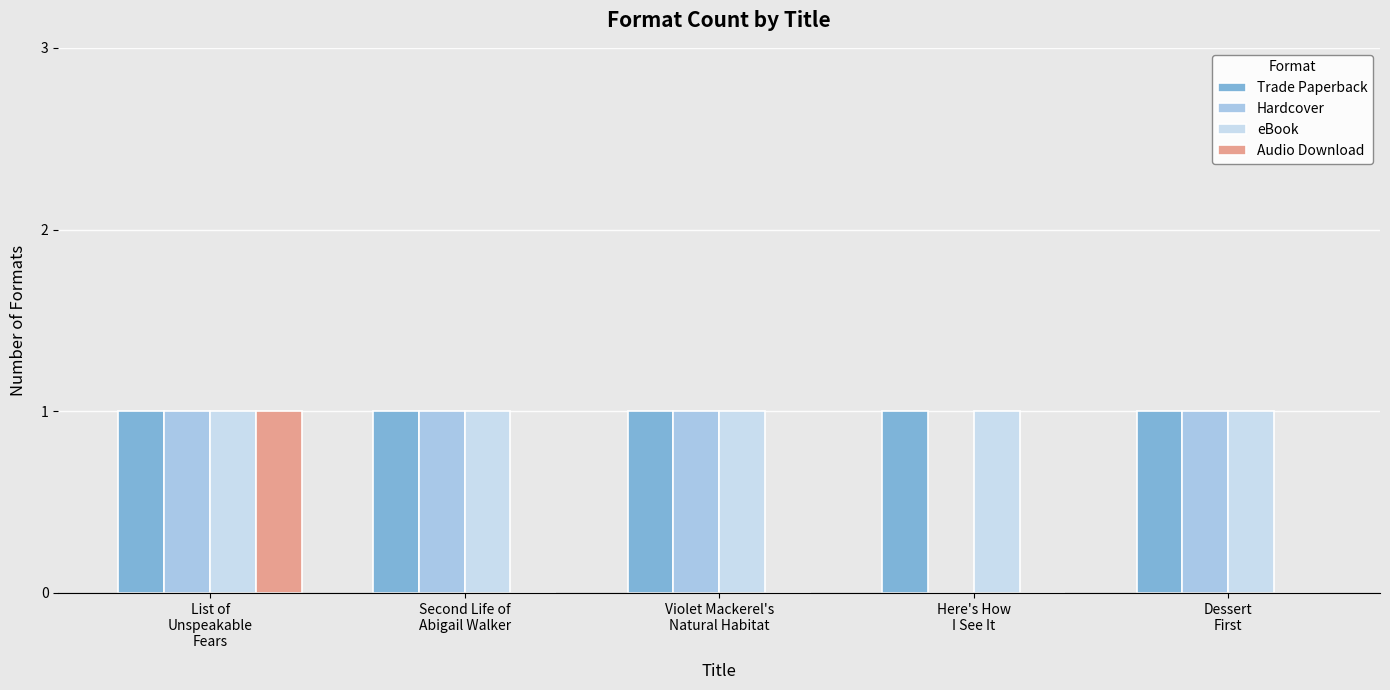

Rank the series by their maximum value, from highest to lowest.

Trade Paperback, Hardcover, eBook, Audio Download